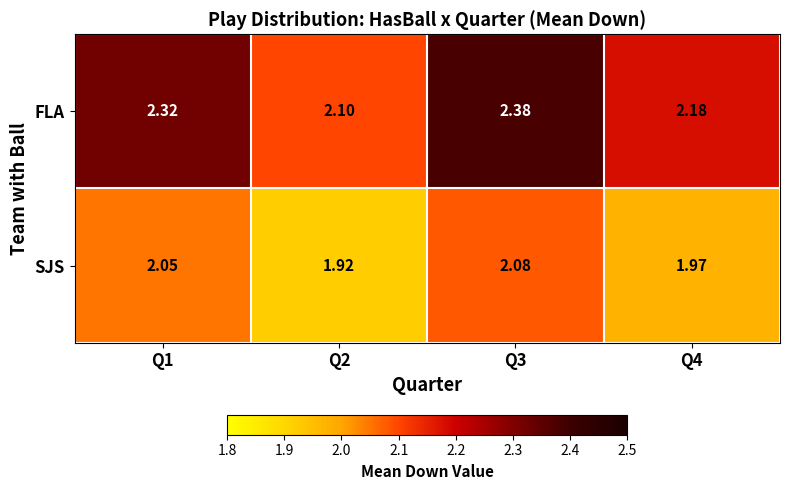

What is the difference between the highest and lowest values at Q1?

0.3